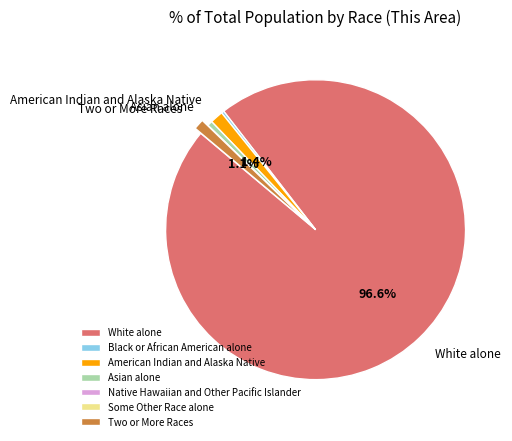

Is there any slice that represents more than half of the pie?

Yes